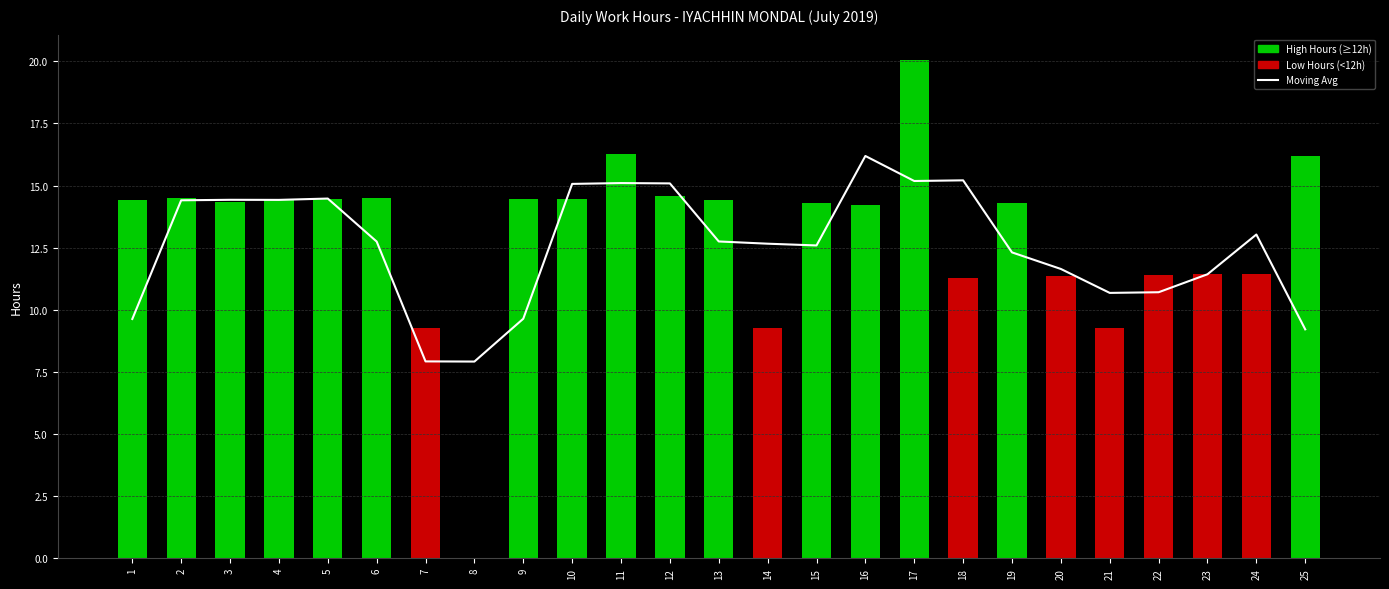

What is the greatest value displayed?

16.2